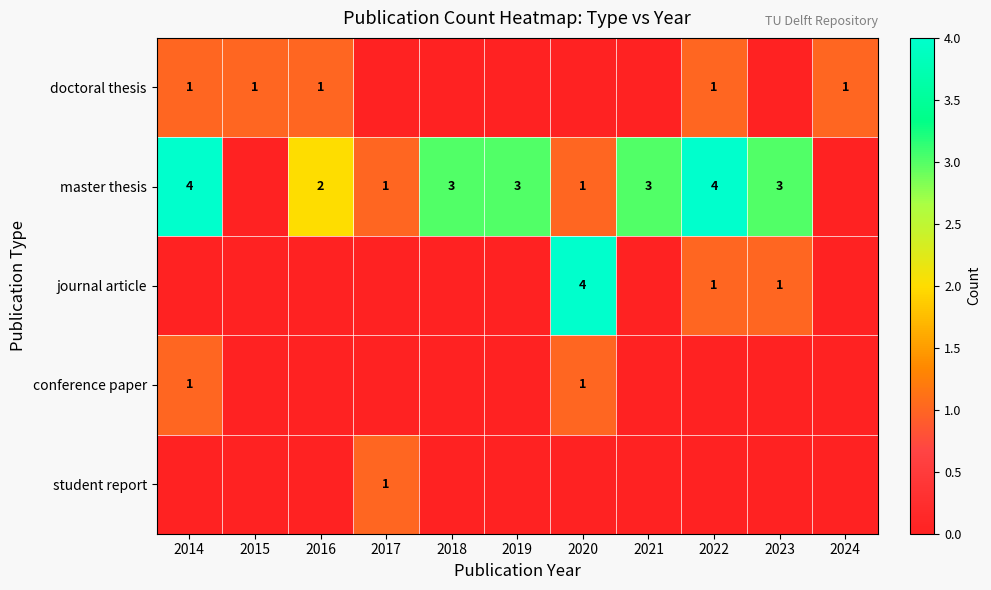

True or false: master thesis has a value of 2 at 2022.

False